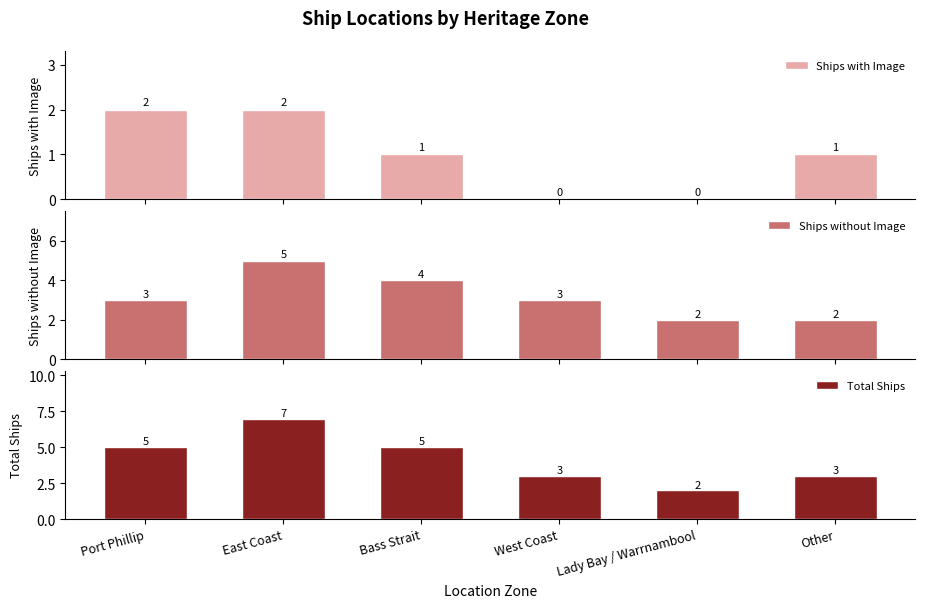

The Total Ships series shows 3 at Port Phillip. True or false?

False